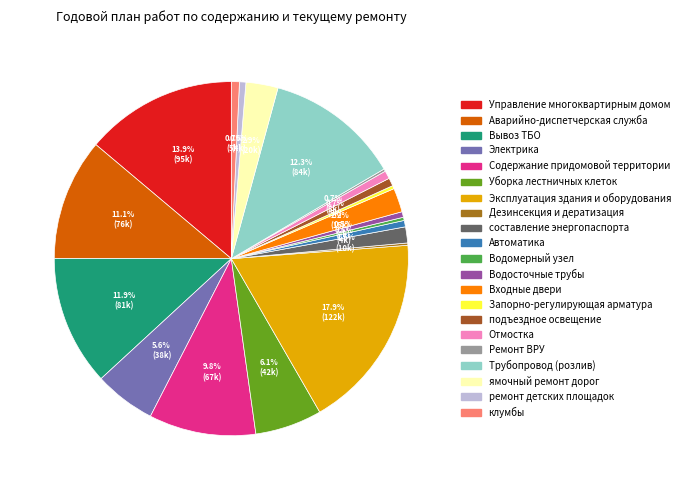

Count the number of slices in the pie.

21